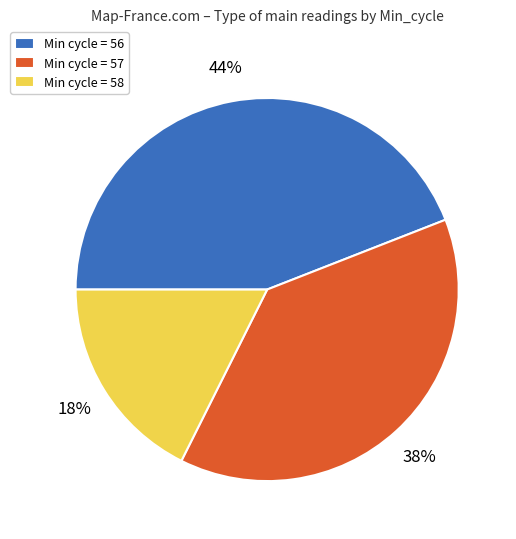

Count the number of slices in the pie.

3